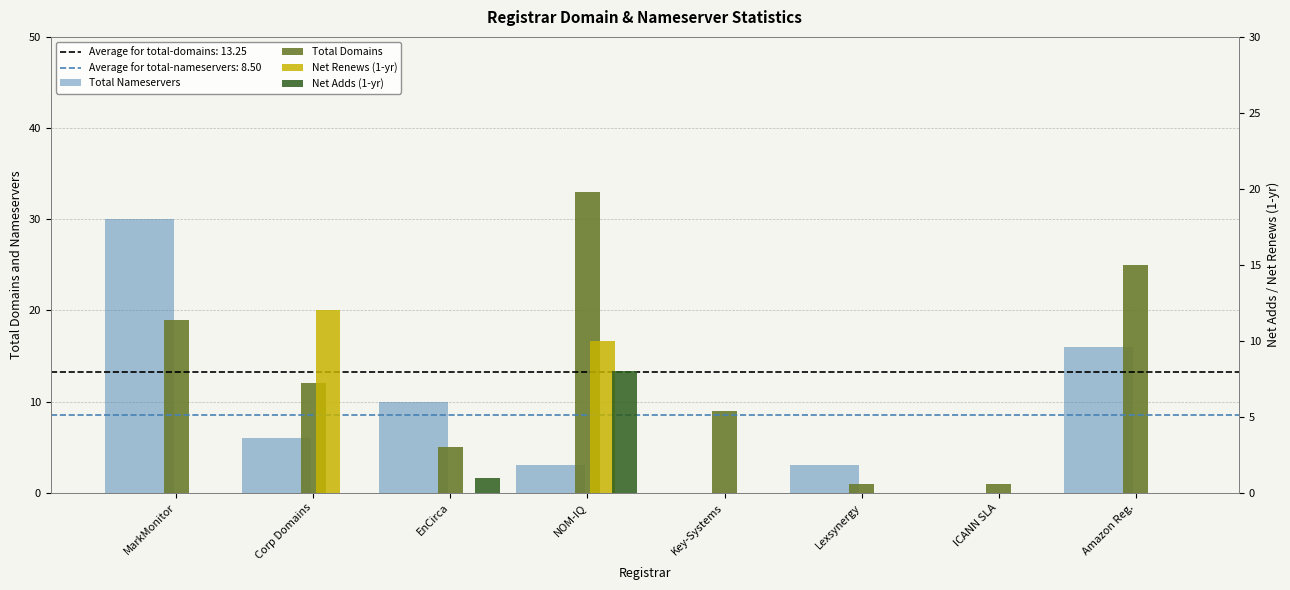

What is the difference between the second highest and minimum values in the Total Domains series?

24